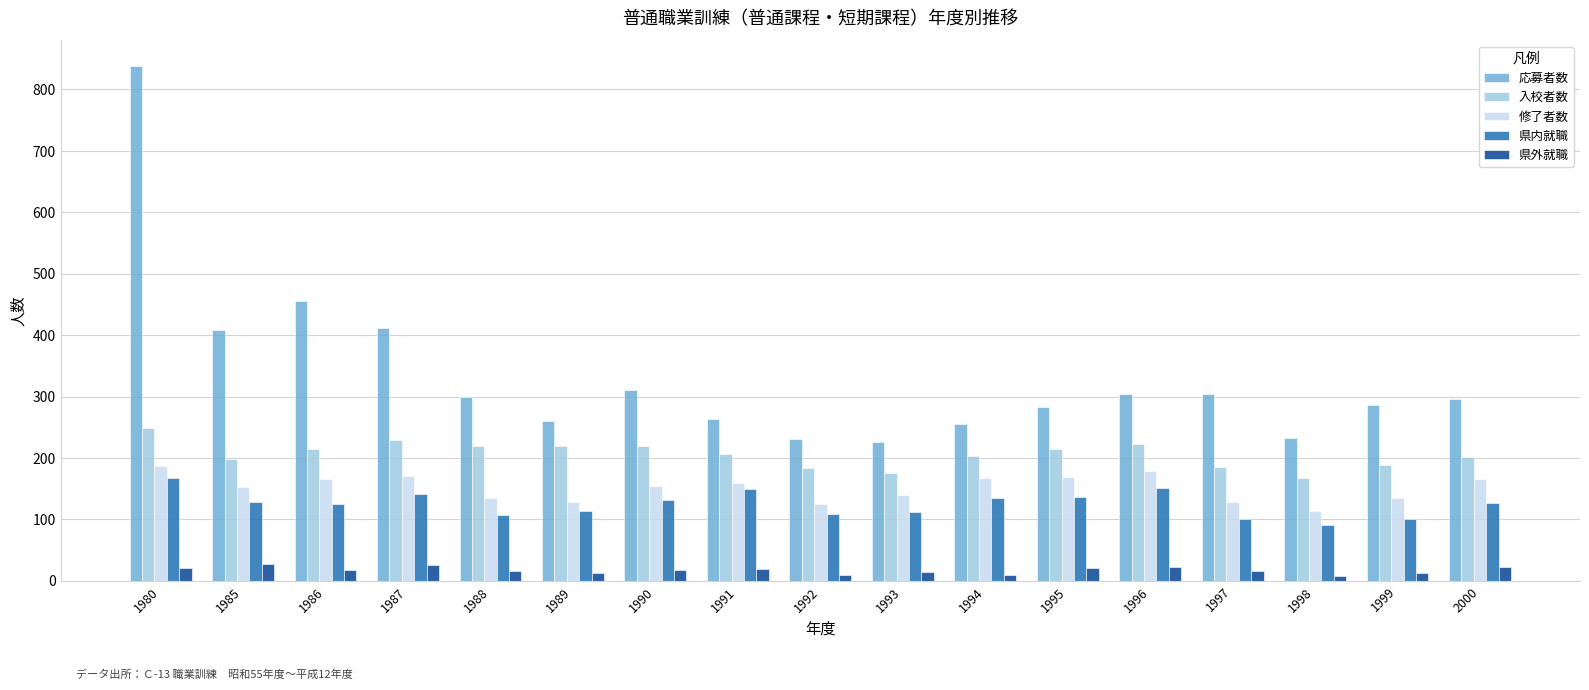

Which series changed the most between 1985 and 1990?

応募者数